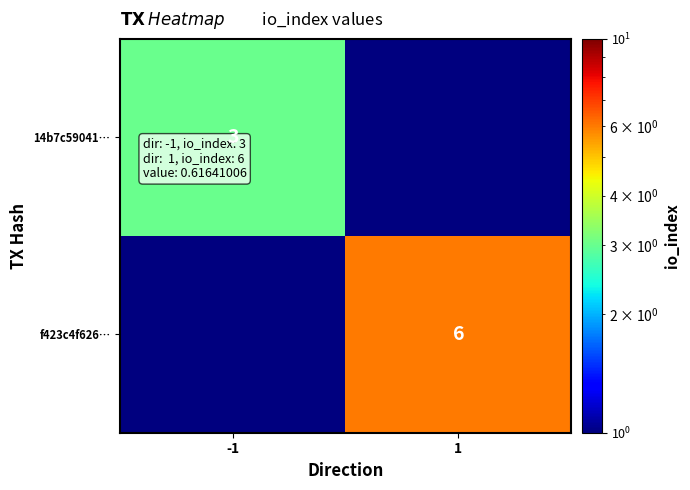

The 14b7c59041… series shows 5.2 at -1. True or false?

False